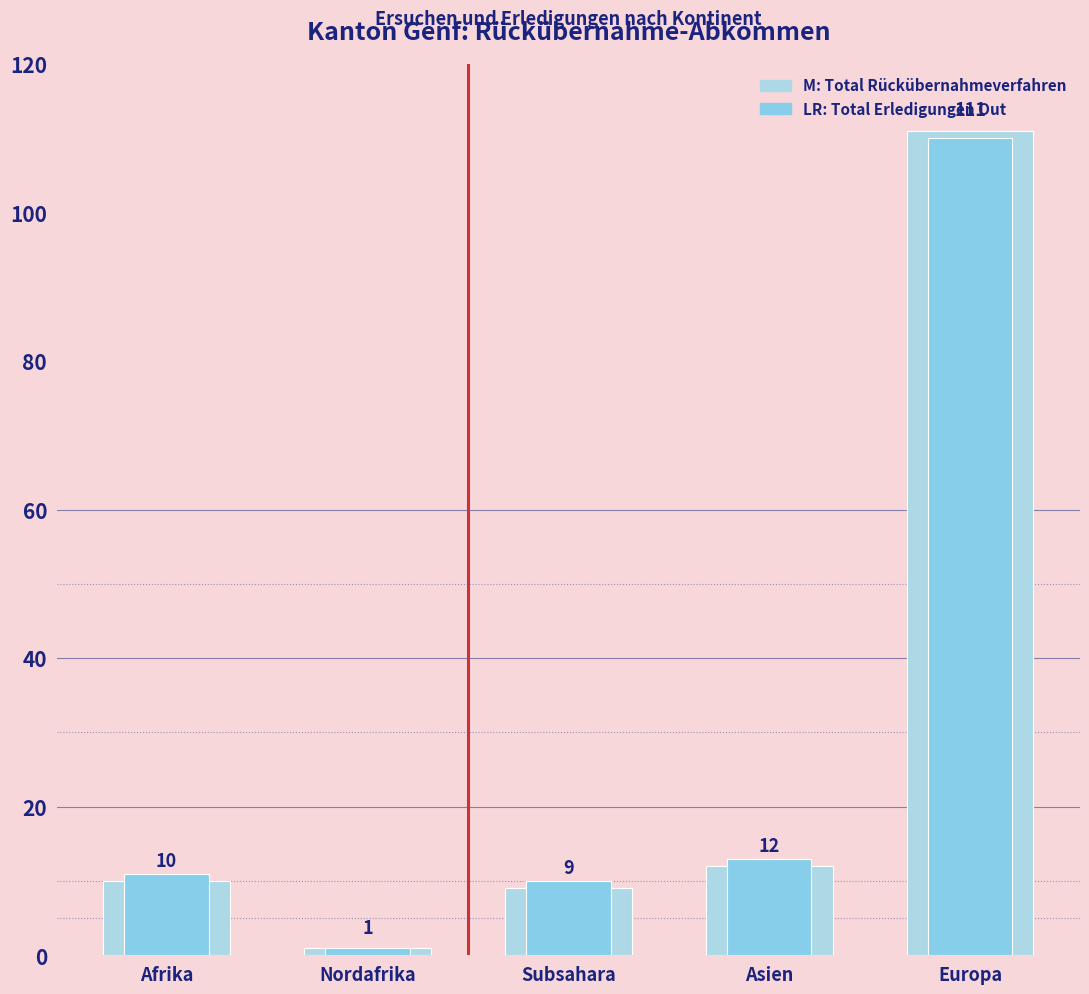

Which category has the highest value across all series?

Europa